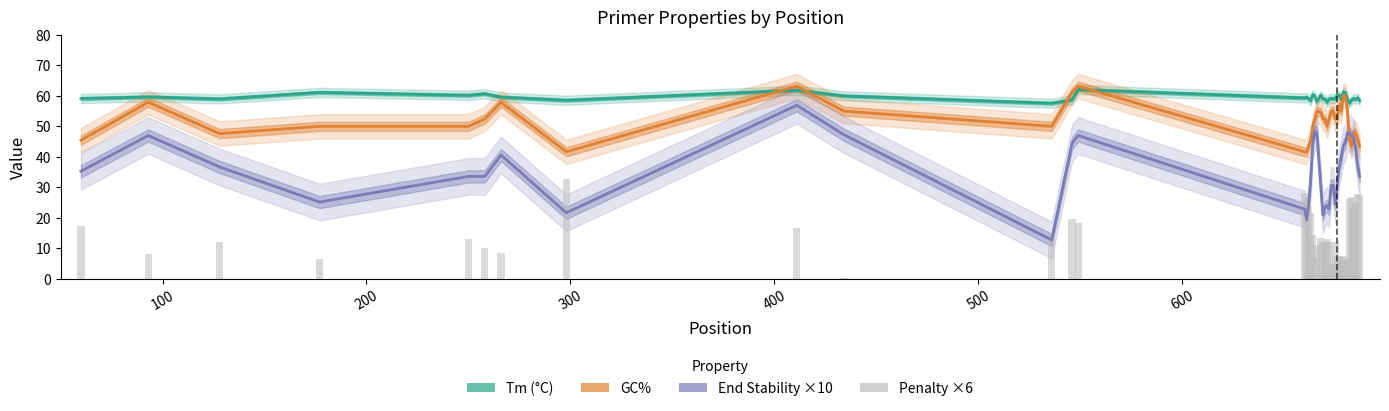

What are all the series names shown in the legend?

Tm (°C), GC% , End Stability ×10, Penalty ×6